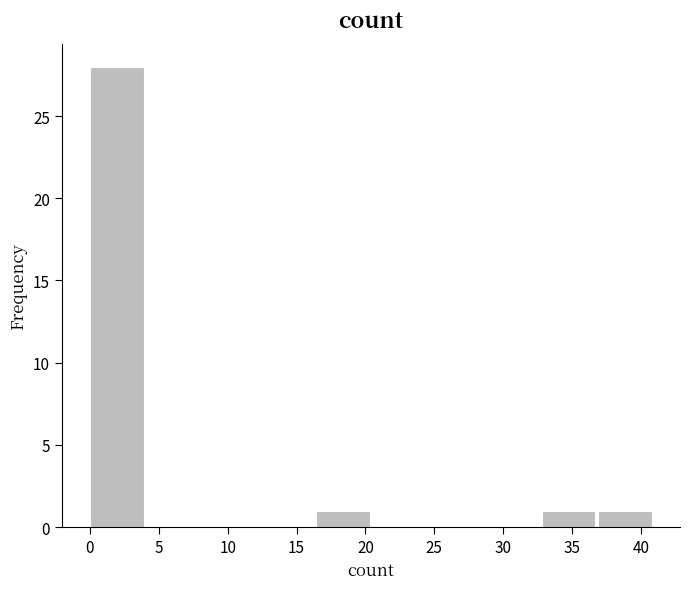

How tall is the bar that spans 16.4 to 20.5 on the x-axis? Neither the bar edges nor the heights are printed on the chart, so give them approximately, as read against the axes.

1